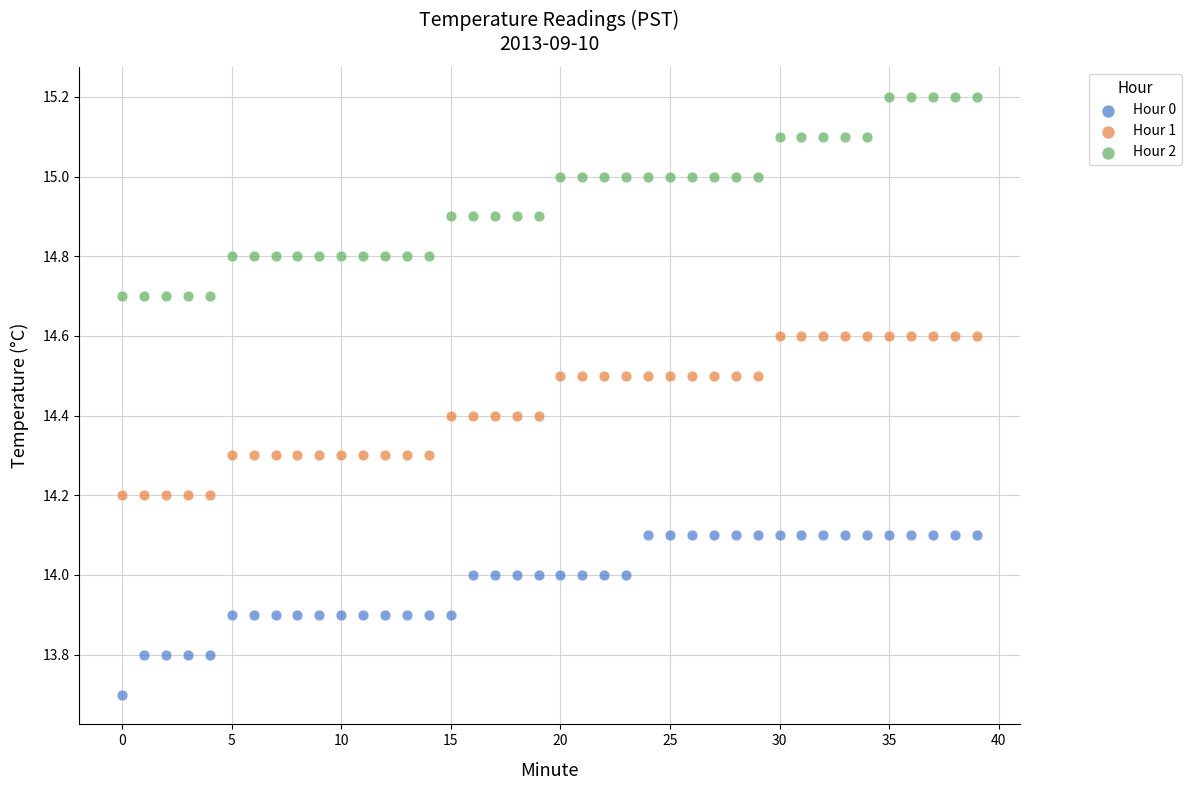

Which series contains the highest Y value?

Hour 2